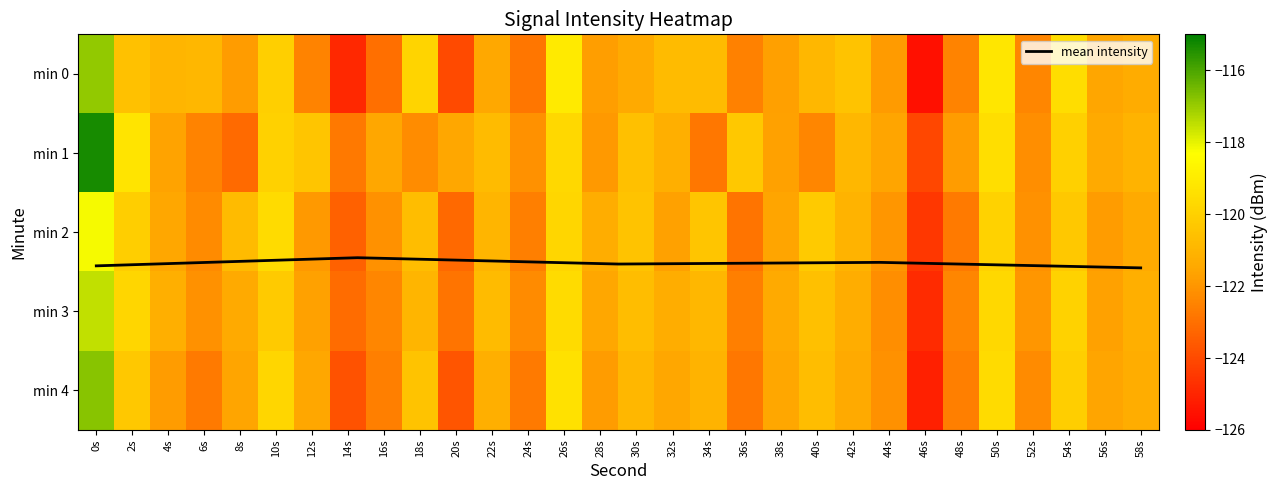

Reading right to left, list all the values displayed in this chart.

0: 58s=-121.3	56s=-121.5	54s=-119.5	52s=-122.4	50s=-119.2	48s=-122.5	46s=-125.5	44s=-121.9	42s=-120.5	40s=-120.9	38s=-121.7	36s=-122.5	34s=-120.8	32s=-120.8	30s=-121.4	28s=-121.8	26s=-119.1	24s=-122.9	22s=-121.4	20s=-124.0	18s=-119.9	16s=-123.0	14s=-124.9	12s=-122.5	10s=-120.1	8s=-121.8	6s=-120.9	4s=-121.0	2s=-120.5	0s=-116.9
1: 58s=-121.1	56s=-121.4	54s=-120.0	52s=-122.2	50s=-119.5	48s=-121.8	46s=-124.1	44s=-121.6	42s=-120.9	40s=-122.4	38s=-121.7	36s=-120.3	34s=-122.8	32s=-121.2	30s=-120.6	28s=-121.9	26s=-119.7	24s=-122.1	22s=-120.8	20s=-121.5	18s=-122.3	16s=-121.5	14s=-122.7	12s=-120.4	10s=-120.0	8s=-123.1	6s=-122.5	4s=-121.6	2s=-119.3	0s=-115.3
2: 58s=-121.4	56s=-121.8	54s=-120.3	52s=-122.1	50s=-119.9	48s=-122.7	46s=-124.5	44s=-122.0	42s=-121.1	40s=-120.2	38s=-121.6	36s=-122.9	34s=-120.4	32s=-121.7	30s=-120.5	28s=-121.3	26s=-119.8	24s=-122.6	22s=-121.0	20s=-123.2	18s=-120.7	16s=-122.1	14s=-123.4	12s=-121.9	10s=-119.6	8s=-120.8	6s=-122.3	4s=-121.5	2s=-120.1	0s=-118.2
3: 58s=-121.2	56s=-121.7	54s=-119.9	52s=-122.0	50s=-119.7	48s=-122.4	46s=-124.8	44s=-122.2	42s=-121.3	40s=-120.6	38s=-121.4	36s=-122.6	34s=-120.9	32s=-121.3	30s=-120.7	28s=-121.5	26s=-119.6	24s=-122.3	22s=-120.8	20s=-122.9	18s=-121.0	16s=-122.4	14s=-123.1	12s=-121.7	10s=-120.2	8s=-121.4	6s=-122.1	4s=-121.2	2s=-119.8	0s=-117.5
4: 58s=-121.3	56s=-121.6	54s=-120.1	52s=-122.3	50s=-119.6	48s=-122.6	46s=-125.1	44s=-122.1	42s=-121.4	40s=-120.7	38s=-121.5	36s=-122.8	34s=-121.1	32s=-121.5	30s=-120.9	28s=-121.8	26s=-119.4	24s=-122.7	22s=-121.2	20s=-123.7	18s=-120.5	16s=-122.6	14s=-123.8	12s=-121.5	10s=-119.8	8s=-121.6	6s=-122.7	4s=-121.8	2s=-120.3	0s=-116.8